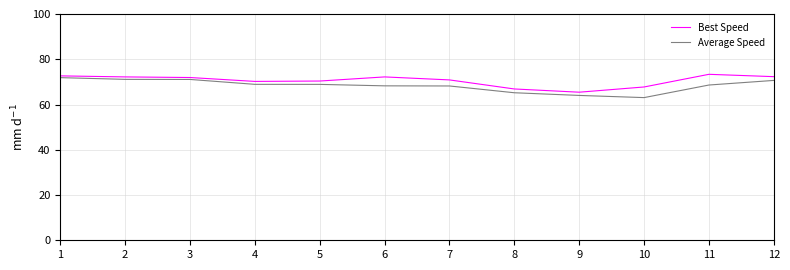

What is the minimum value for Average Speed?

63.1